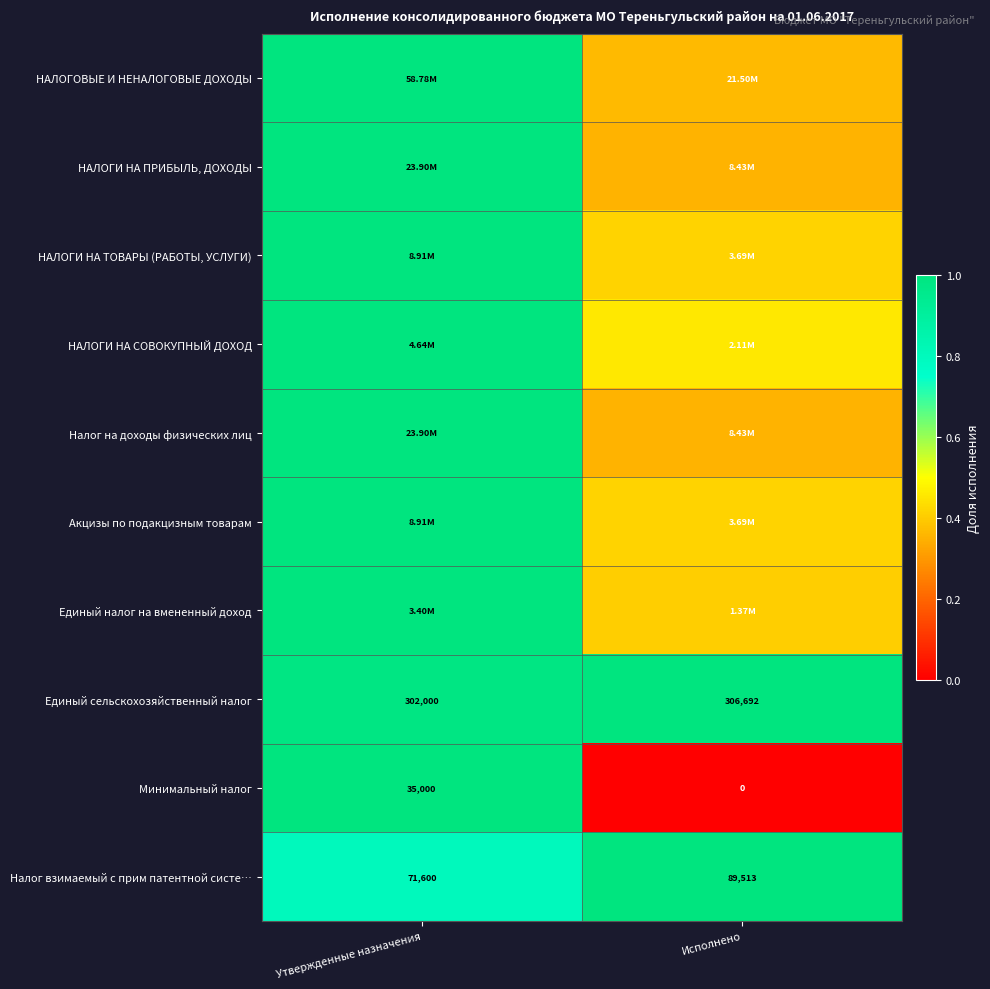

Is the value of Минимальный налог at Исполнено greater than the value of Единый сельскохозяйственный налог at Исполнено?

No